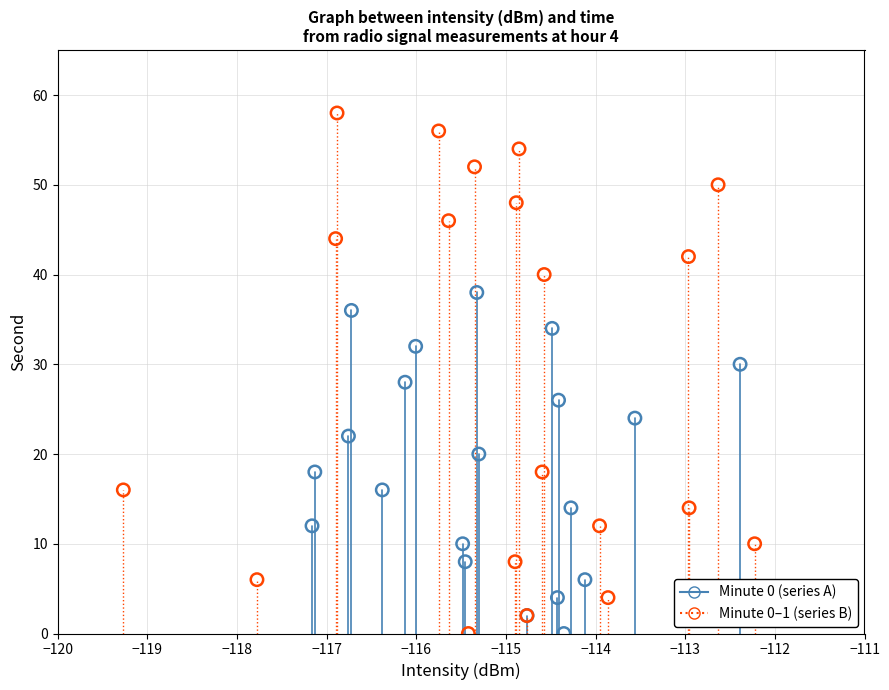

Which series has the widest spread of Y values?

Minute 0–1 (series B)